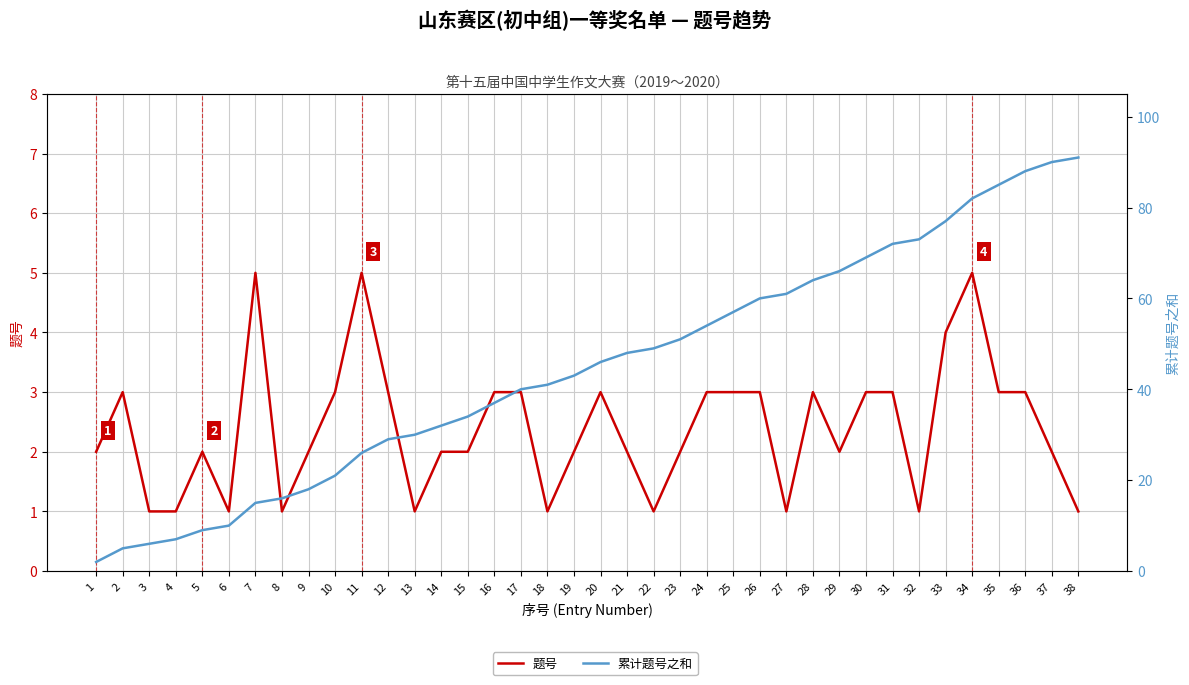

Rank the series by their maximum value, from lowest to highest.

题号, 累计题号之和